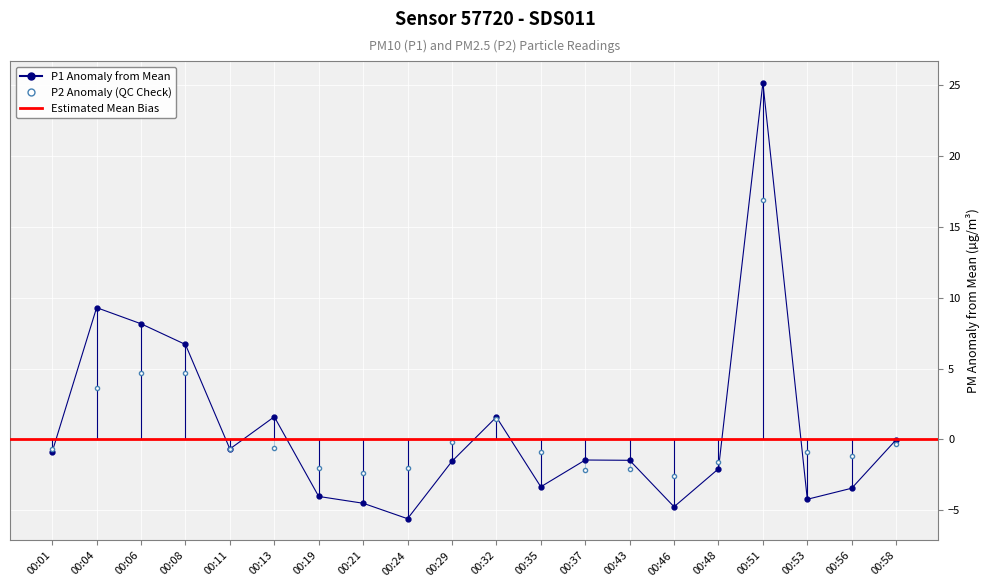

Between 00:04 and 00:58, which series saw the biggest shift?

P1